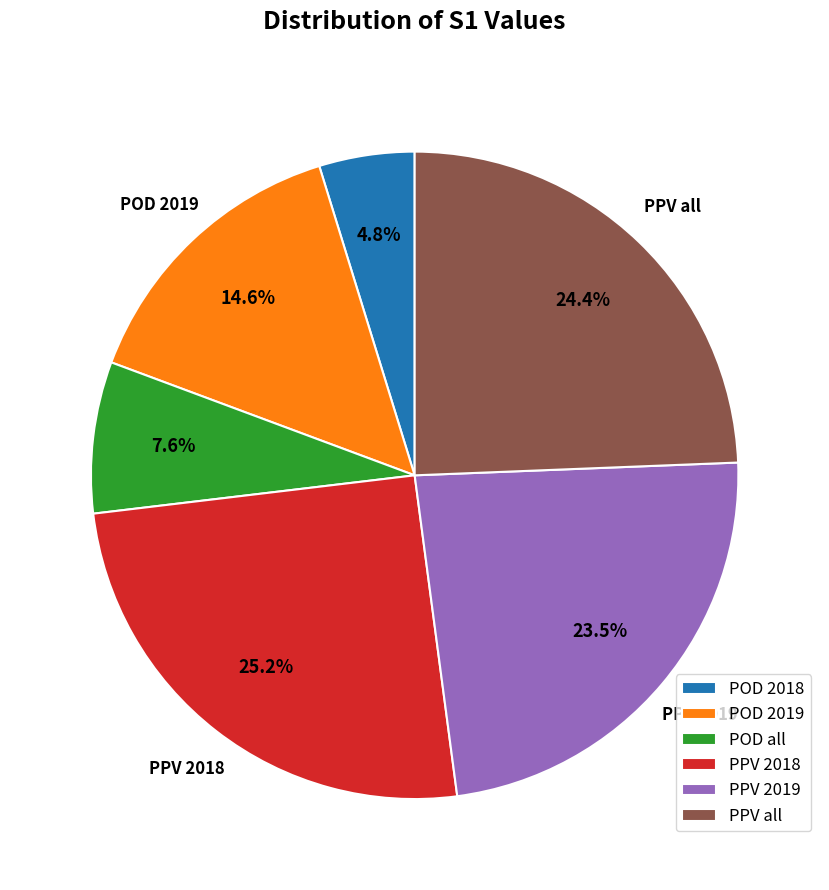

Combined, do POD 2019 and PPV all account for over 50%?

No